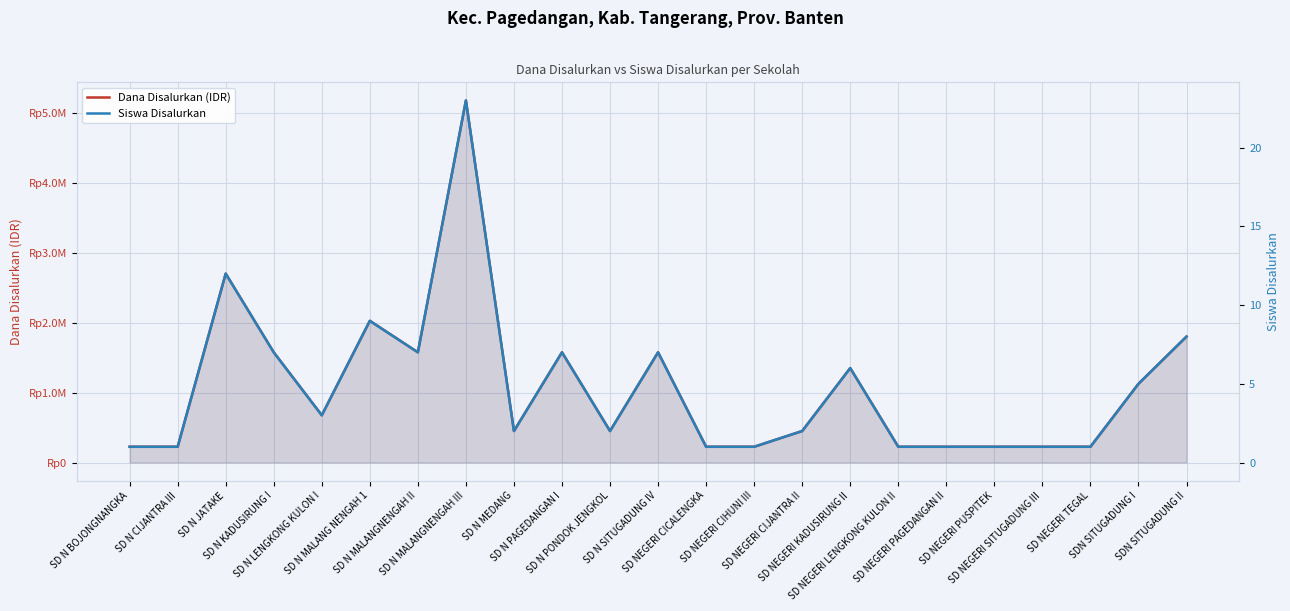

Reading left to right, what are all the values shown in this chart?

Dana Disalurkan (IDR): SD N BOJONGNANGKA=225000	SD N CIJANTRA III=225000	SD N JATAKE=2700000	SD N KADUSIRUNG I=1575000	SD N LENGKONG KULON I=675000	SD N MALANG NENGAH 1=2025000	SD N MALANGNENGAH II=1575000	SD N MALANGNENGAH III=5175000	SD N MEDANG=450000	SD N PAGEDANGAN I=1575000	SD N PONDOK JENGKOL=450000	SD N SITUGADUNG IV=1575000	SD NEGERI CICALENGKA=225000	SD NEGERI CIHUNI III=225000	SD NEGERI CIJANTRA II=450000	SD NEGERI KADUSIRUNG II=1350000	SD NEGERI LENGKONG KULON II=225000	SD NEGERI PAGEDANGAN II=225000	SD NEGERI PUSPITEK=225000	SD NEGERI SITUGADUNG III=225000	SD NEGERI TEGAL=225000	SDN SITUGADUNG I=1125000	SDN SITUGADUNG II=1800000
Siswa Disalurkan: SD N BOJONGNANGKA=1	SD N CIJANTRA III=1	SD N JATAKE=12	SD N KADUSIRUNG I=7	SD N LENGKONG KULON I=3	SD N MALANG NENGAH 1=9	SD N MALANGNENGAH II=7	SD N MALANGNENGAH III=23	SD N MEDANG=2	SD N PAGEDANGAN I=7	SD N PONDOK JENGKOL=2	SD N SITUGADUNG IV=7	SD NEGERI CICALENGKA=1	SD NEGERI CIHUNI III=1	SD NEGERI CIJANTRA II=2	SD NEGERI KADUSIRUNG II=6	SD NEGERI LENGKONG KULON II=1	SD NEGERI PAGEDANGAN II=1	SD NEGERI PUSPITEK=1	SD NEGERI SITUGADUNG III=1	SD NEGERI TEGAL=1	SDN SITUGADUNG I=5	SDN SITUGADUNG II=8